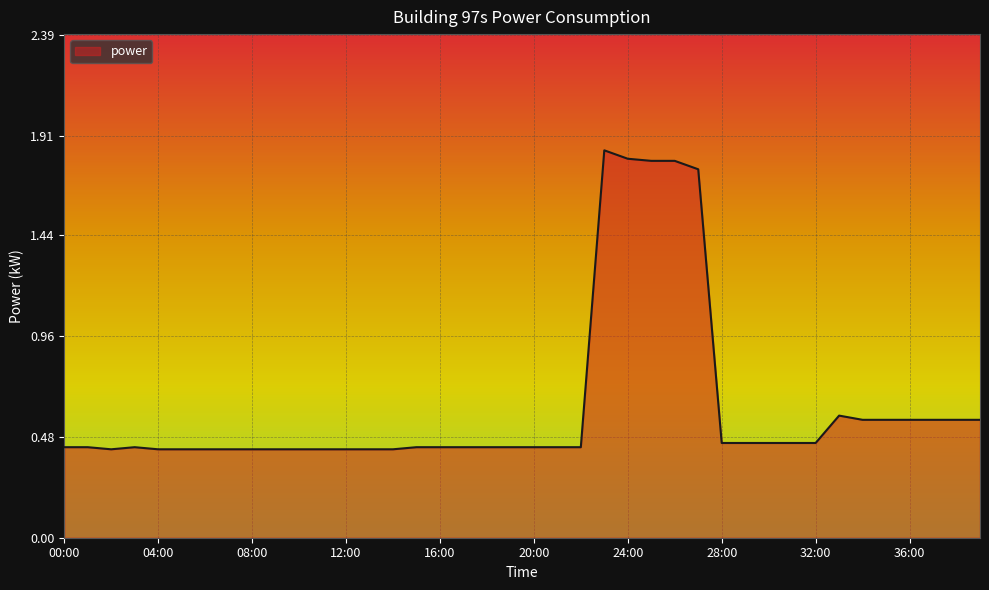

What is the difference between the maximum and minimum values?

1.4